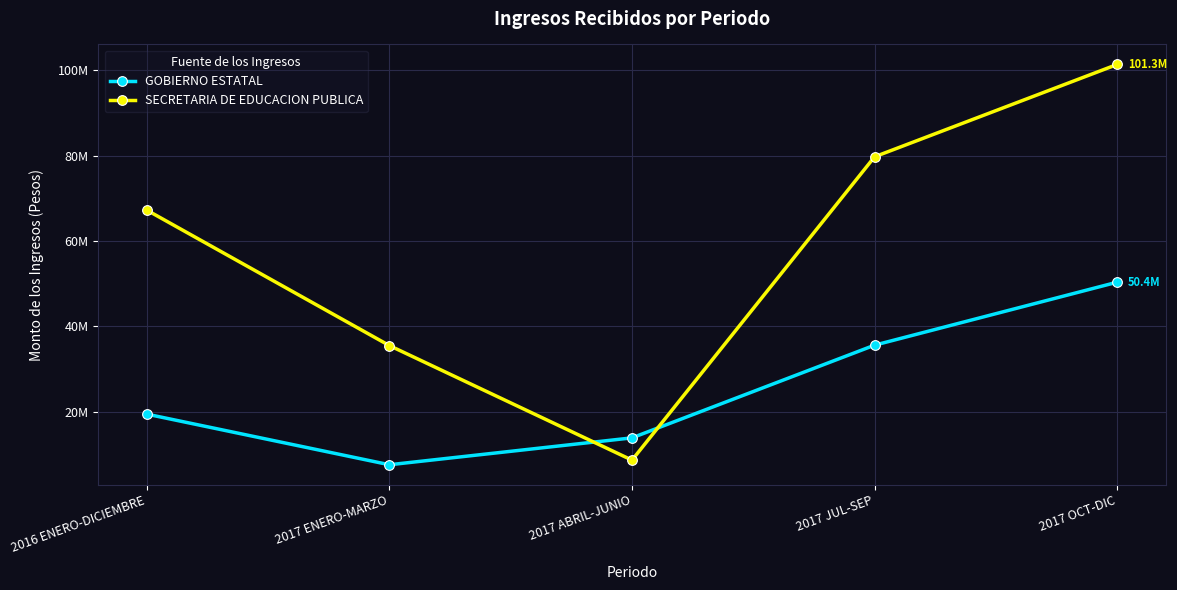

Is it true that SECRETARIA DE EDUCACION PUBLICA equals 35515681.2 at 2017 ENERO-MARZO?

True